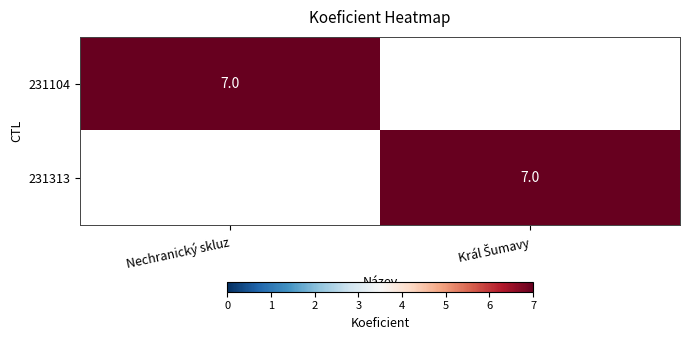

The 231104 series shows 7 at Nechranický skluz. True or false?

True